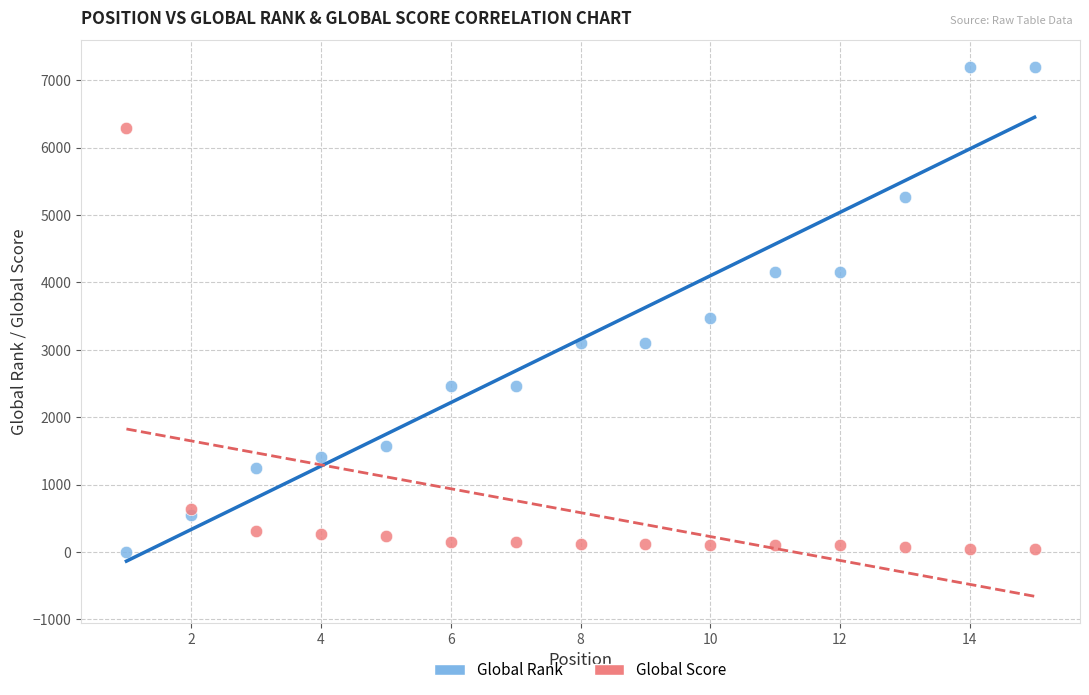

Which series contains the highest Y value?

Global Rank